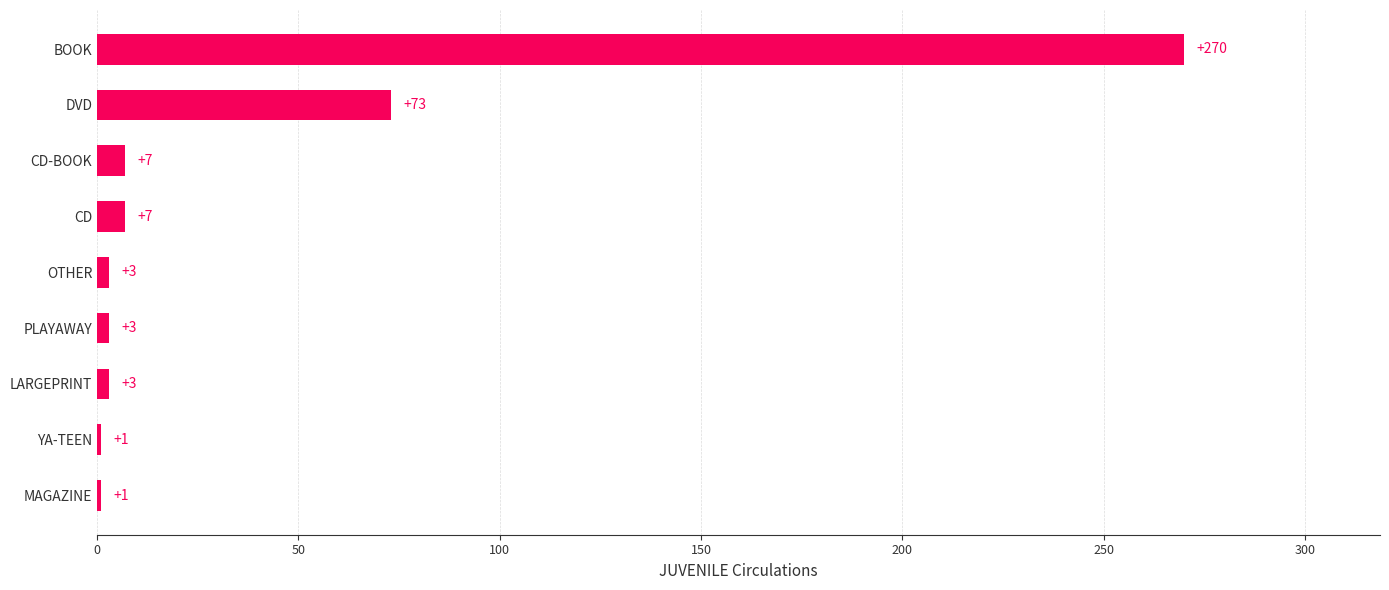

Reading bottom to top, what are all the values shown in this chart?

1	1	3	3	3	7	7	73	270